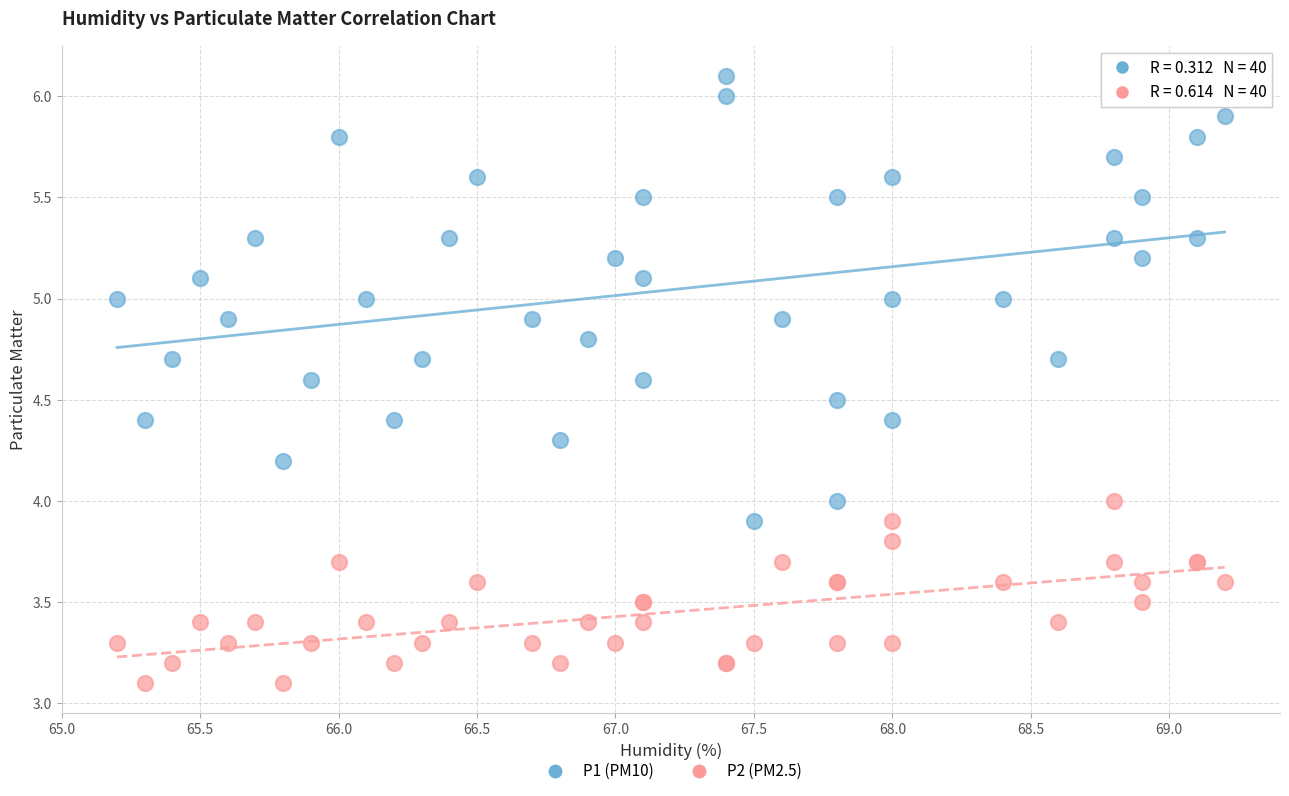

What are all the series names shown in the legend?

P1 (PM10), P2 (PM2.5)